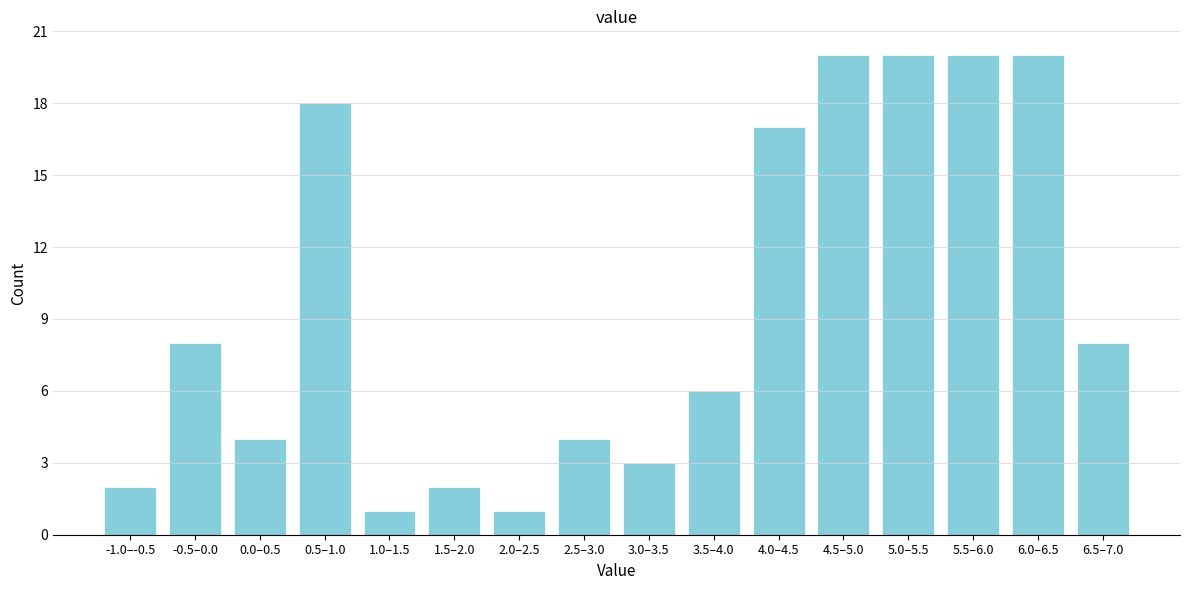

Reading left to right, what are all the values shown in this chart?

2	8	4	18	1	2	1	4	3	6	17	20	20	20	20	8